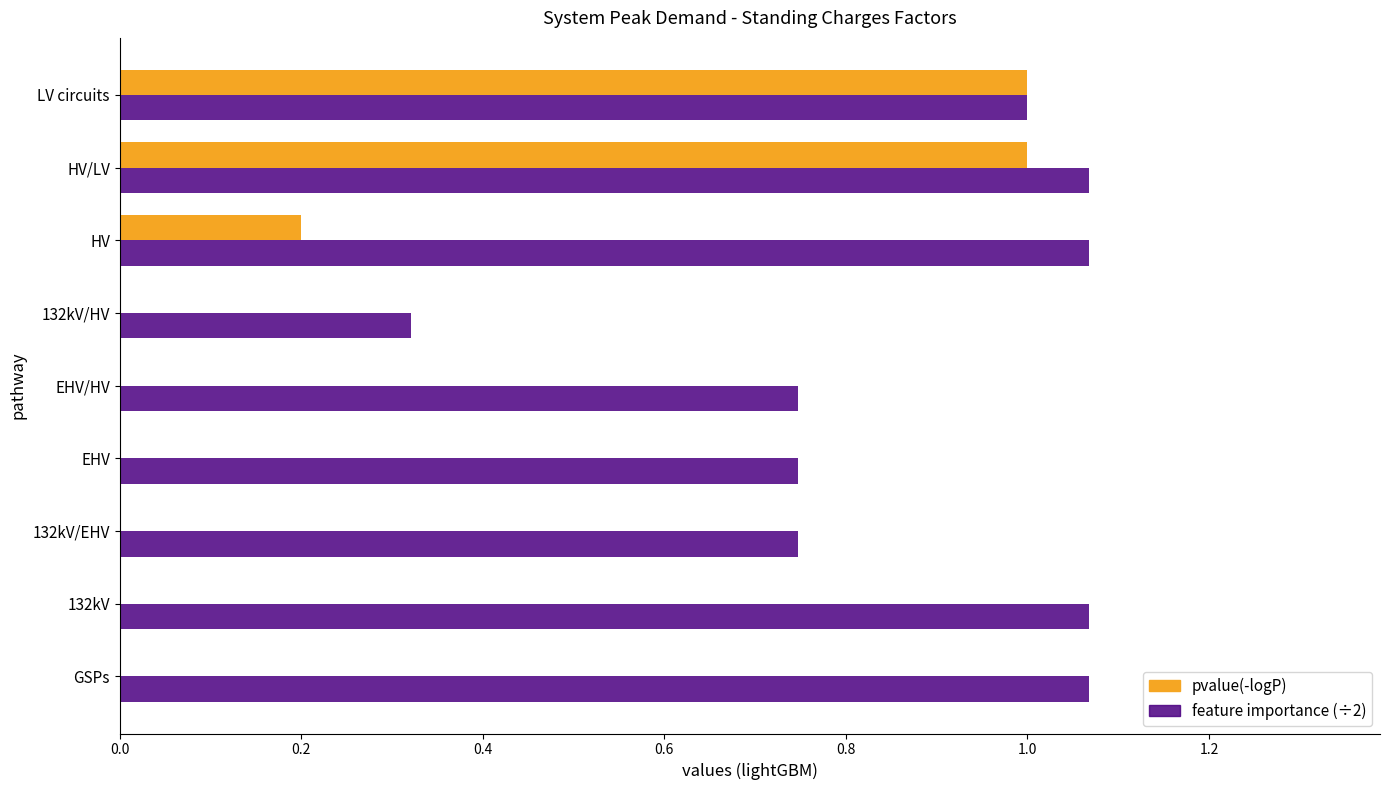

Is it true that pvalue(-logP) equals 0.2 at HV?

True